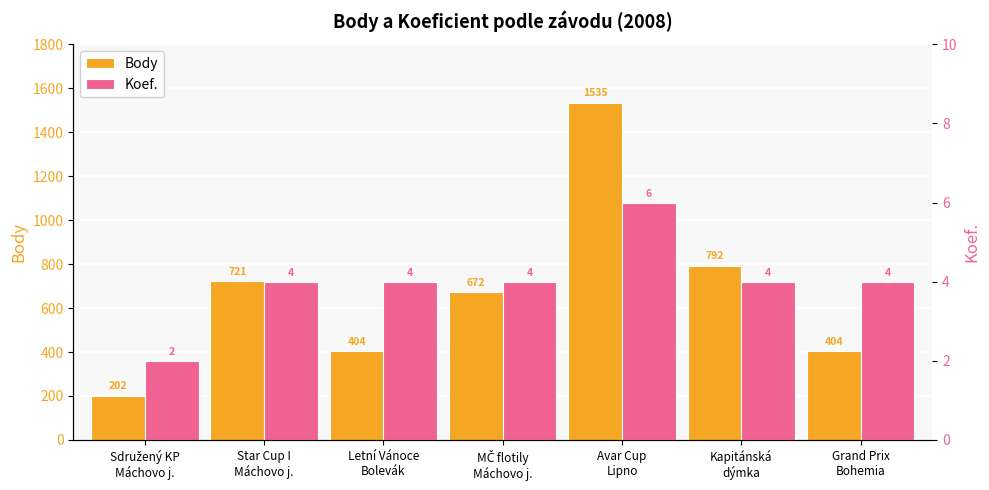

The value of Body at Grand Prix
Bohemia is 404. True or false?

True